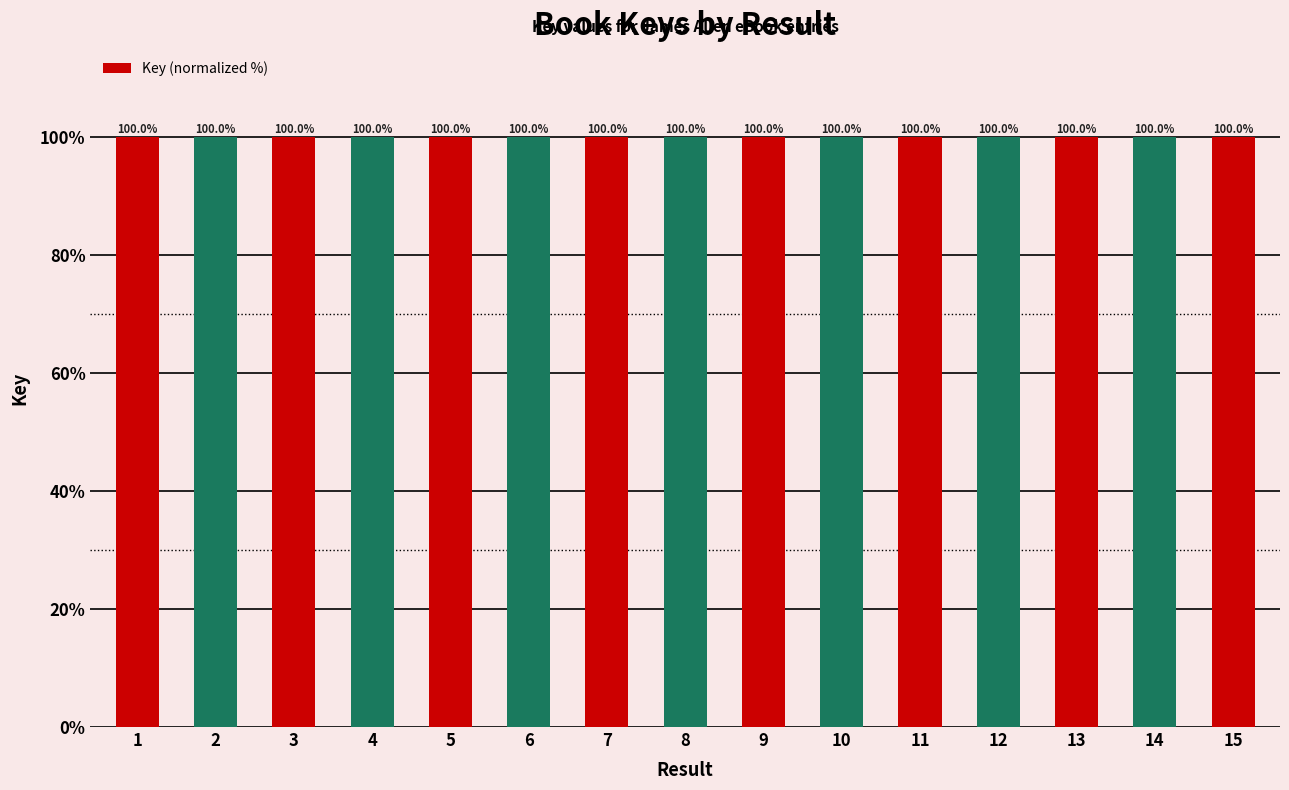

What is the greatest value displayed?

100.0